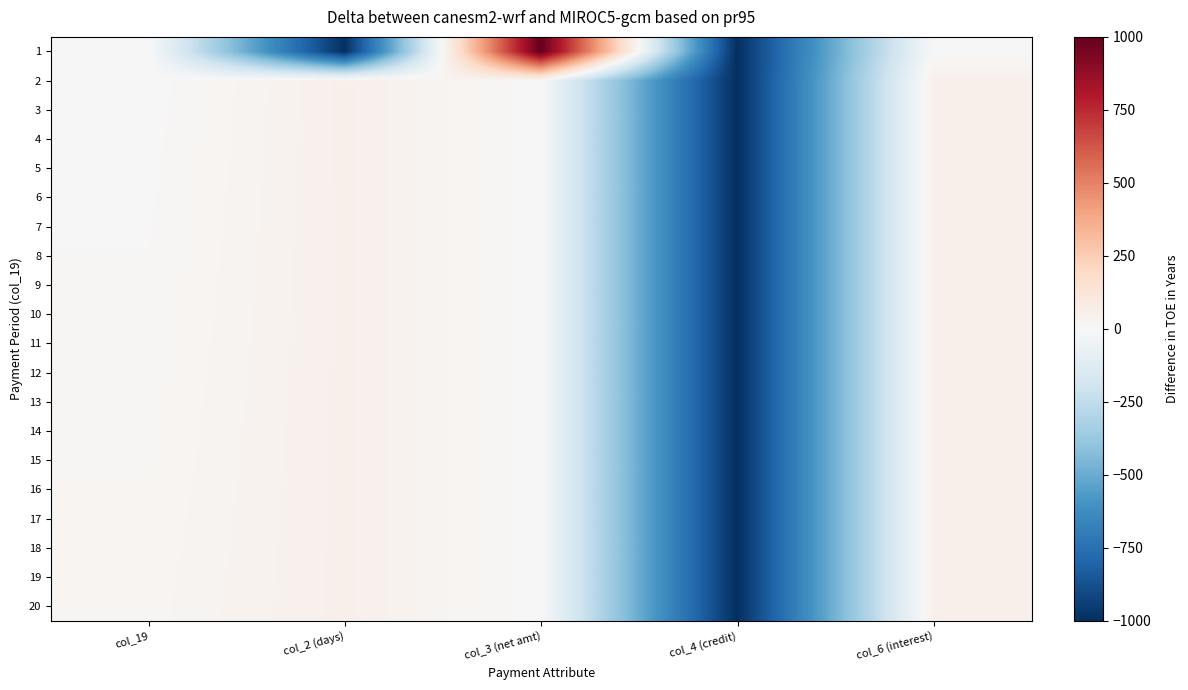

Which series has the largest total across all categories?

20